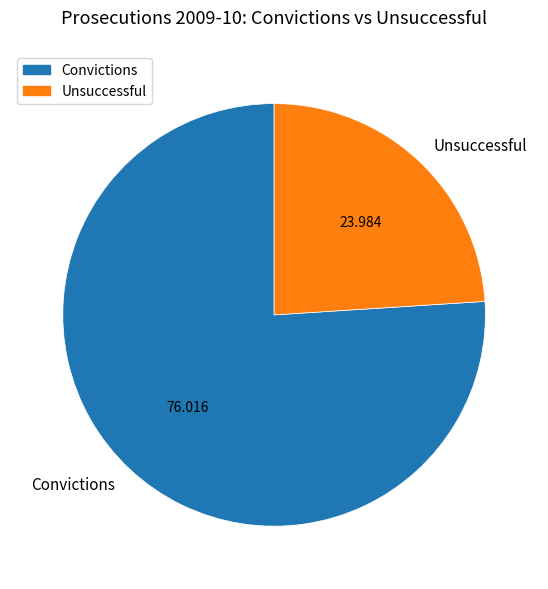

Which has a higher value, Unsuccessful or Convictions?

Convictions